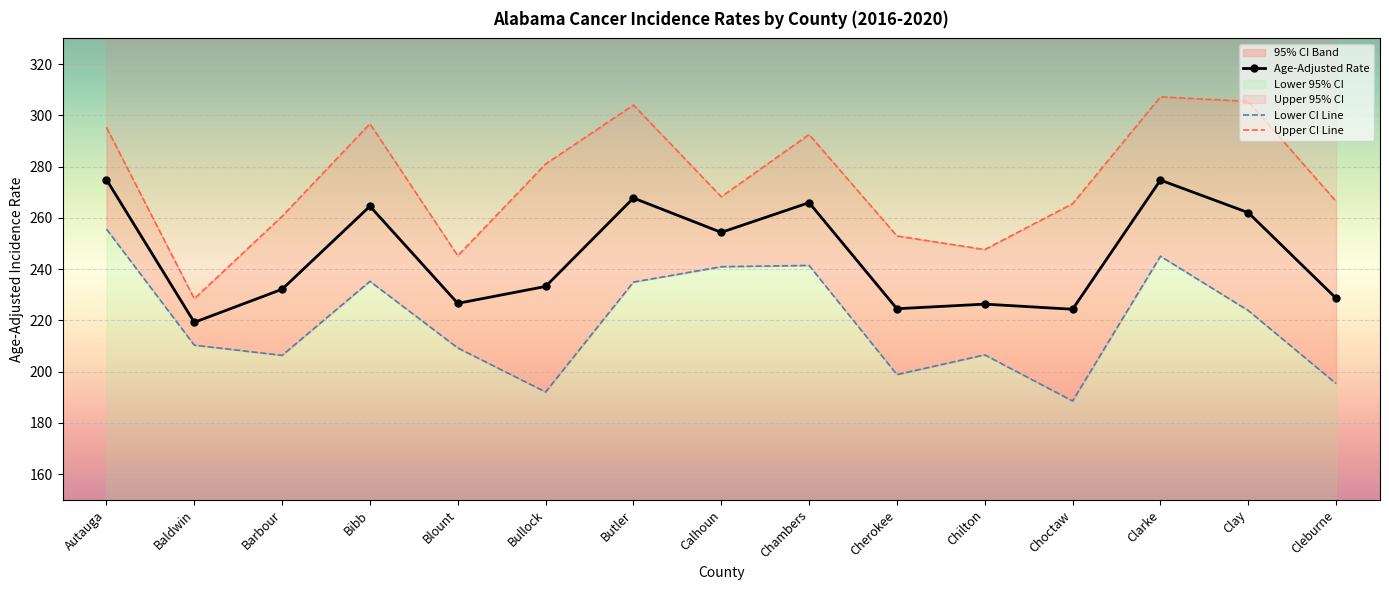

What is the maximum value for Upper CI Line?

307.2